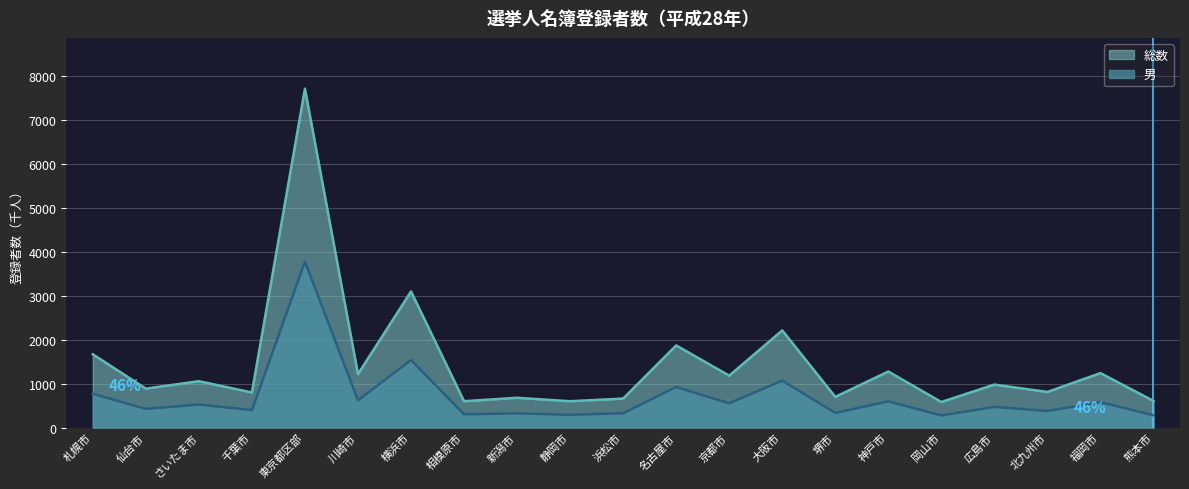

Reading left to right, transcribe all the data shown in this chart.

男: 札幌市=767.6	仙台市=424.0	さいたま市=523.4	千葉市=395.7	東京都区部=3772.4	川崎市=618.4	横浜市=1533.6	相模原市=300.9	新潟市=322.1	静岡市=288.7	浜松市=325.1	名古屋市=919.8	京都市=552.1	大阪市=1066.0	堺市=331.1	神戸市=595.6	岡山市=275.1	広島市=468.1	北九州市=376.9	福岡市=576.1	熊本市=279.5
総数: 札幌市=1664.5	仙台市=884.2	さいたま市=1053.5	千葉市=796.2	東京都区部=7702.1	川崎市=1214.0	横浜市=3093.2	相模原市=598.6	新潟市=676.4	静岡市=597.8	浜松市=658.2	名古屋市=1867.0	京都市=1179.4	大阪市=2207.7	堺市=696.5	神戸市=1273.3	岡山市=580.3	広島市=976.2	北九州市=809.0	福岡市=1237.1	熊本市=604.4